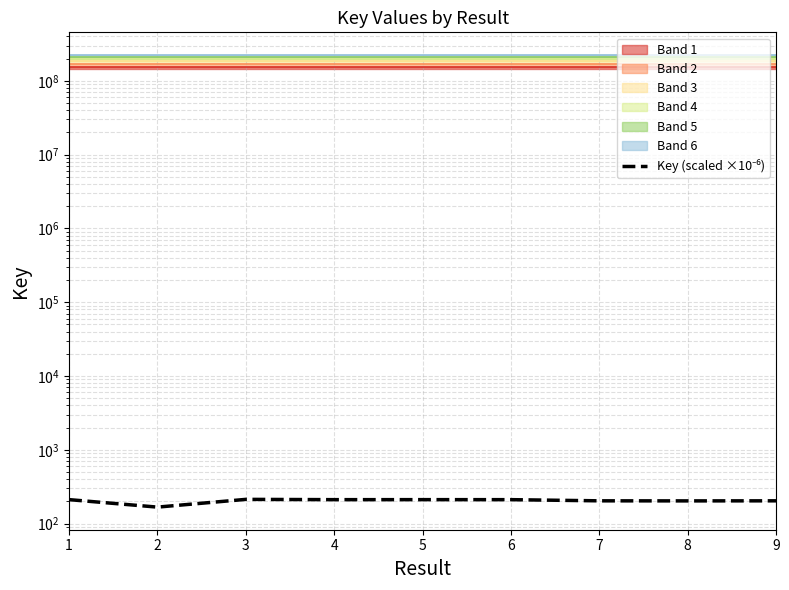

How many interior local valleys (lower than both neighbors) does the data have?

3